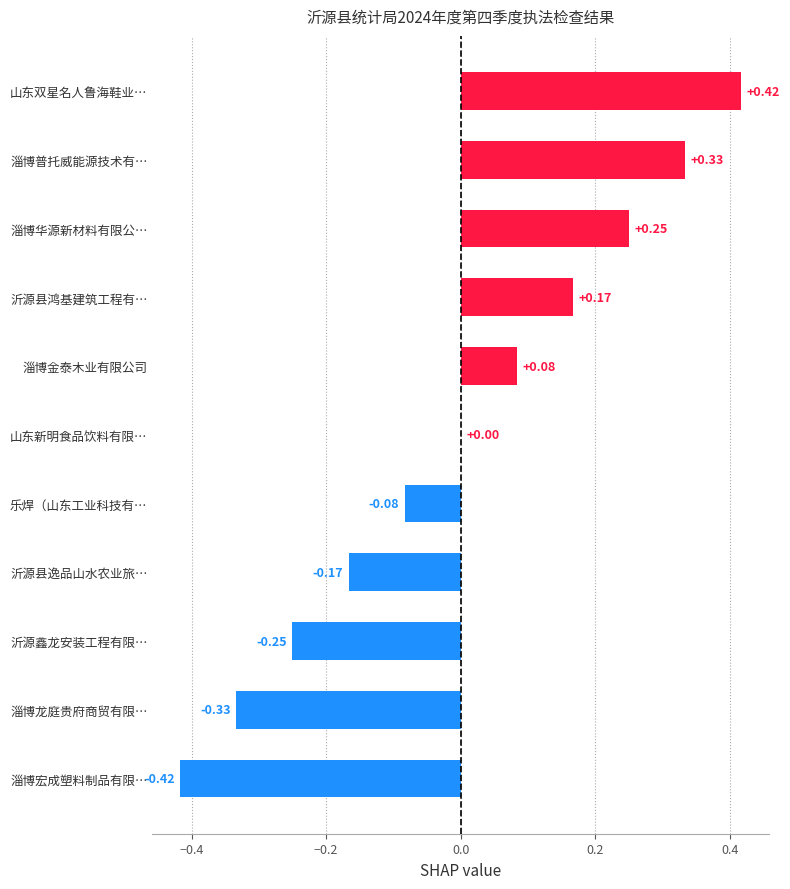

Which has a higher value, 沂源鑫龙安装工程有限… or 山东双星名人鲁海鞋业…?

山东双星名人鲁海鞋业…